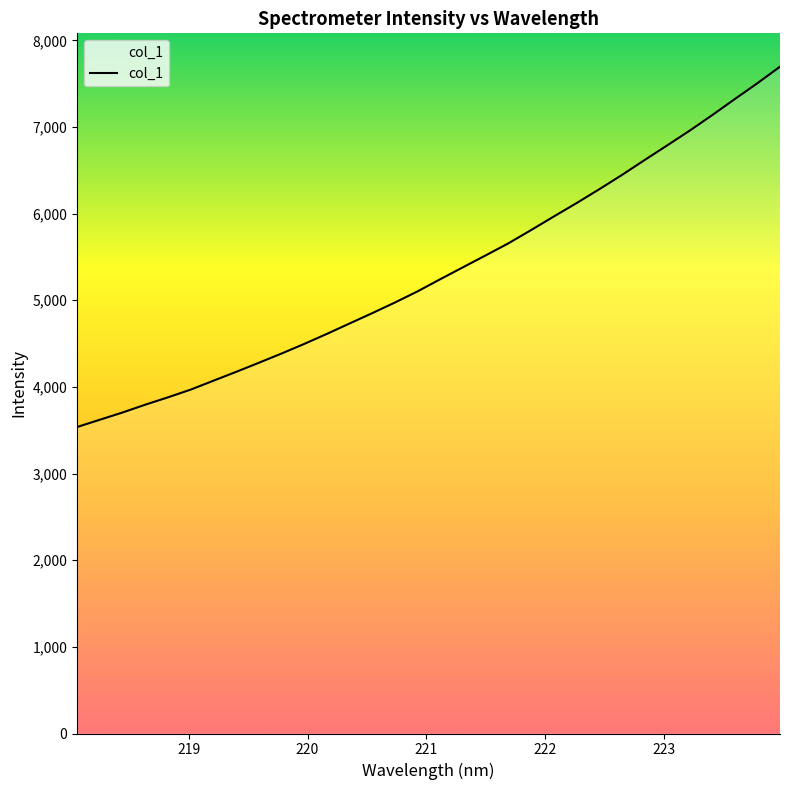

What is the maximum value shown in the chart?

7695.7